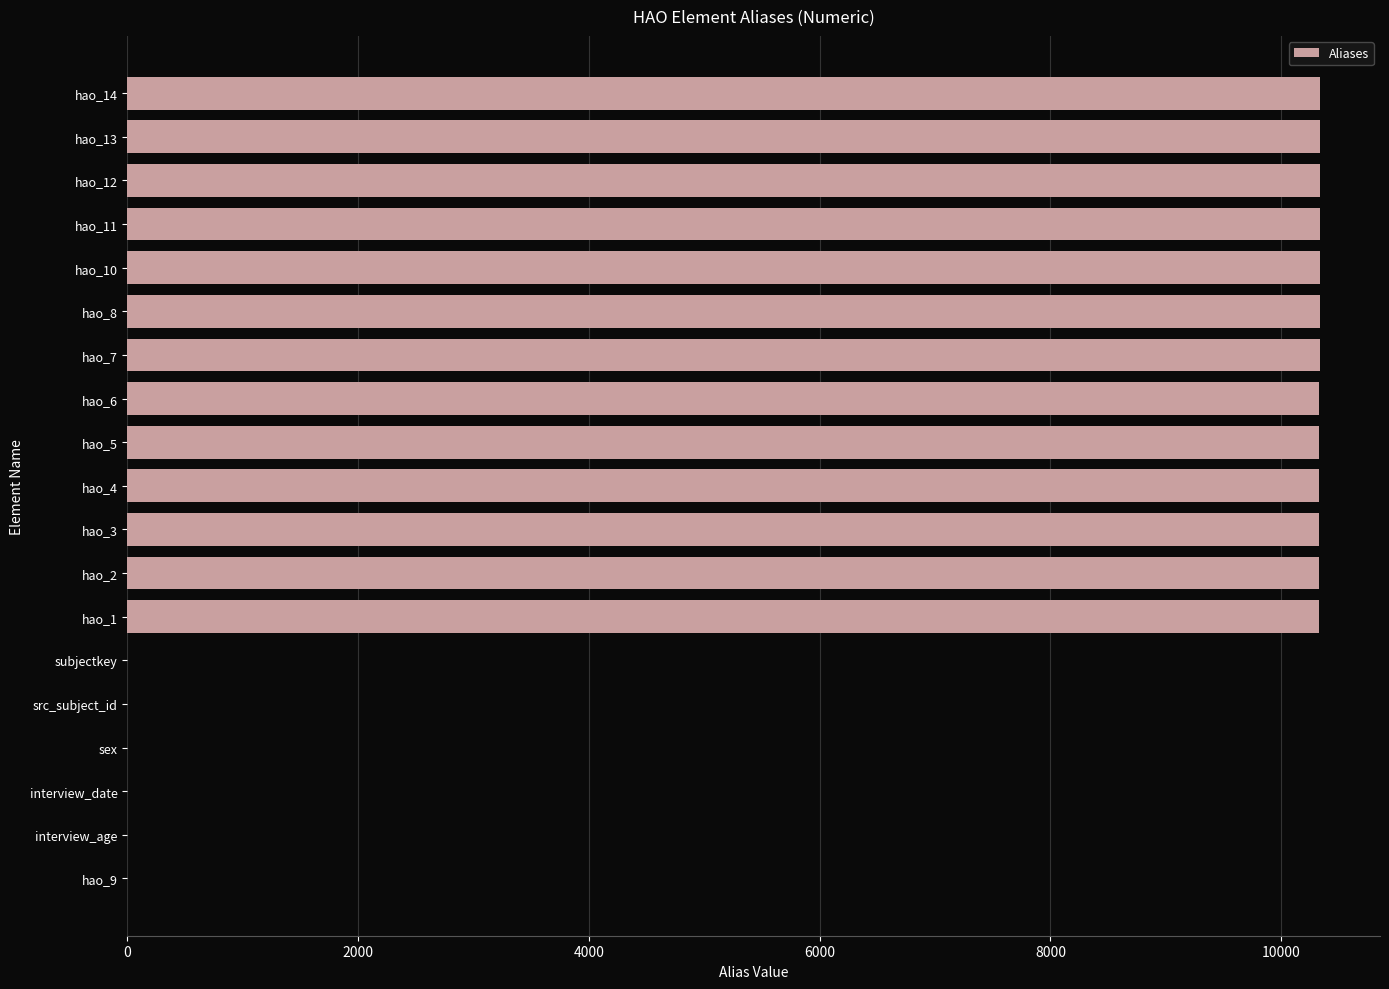

How many distinct data groups are displayed?

1